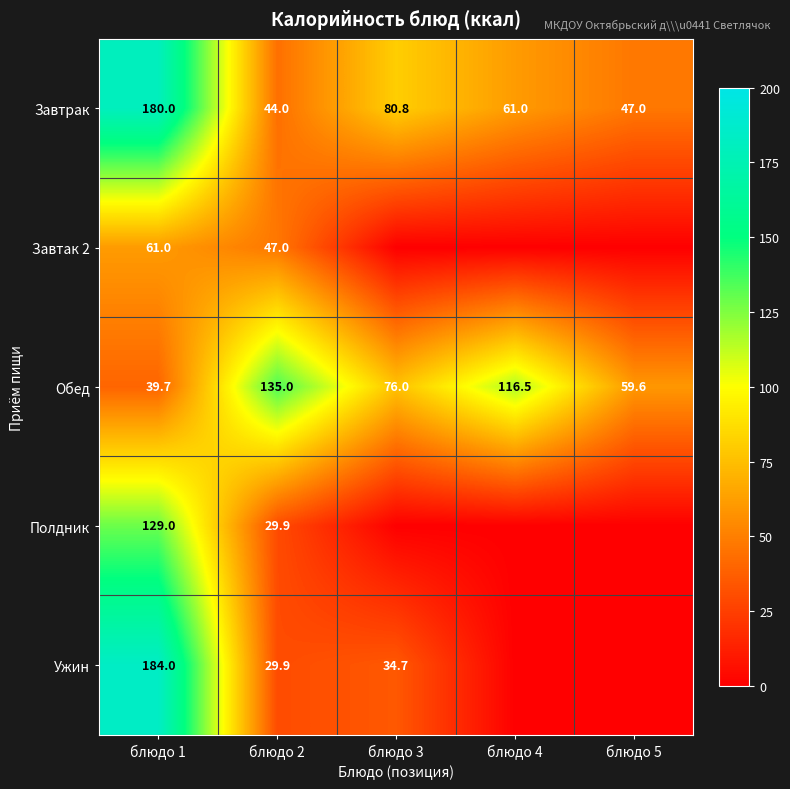

True or false: Завтрак has a value of 80.8 at блюдо 3.

True